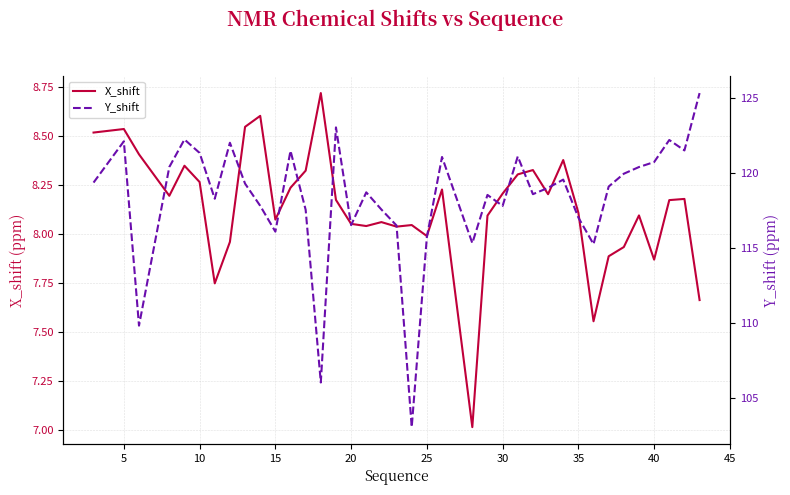

What is the total value across all series at 10?

118.2